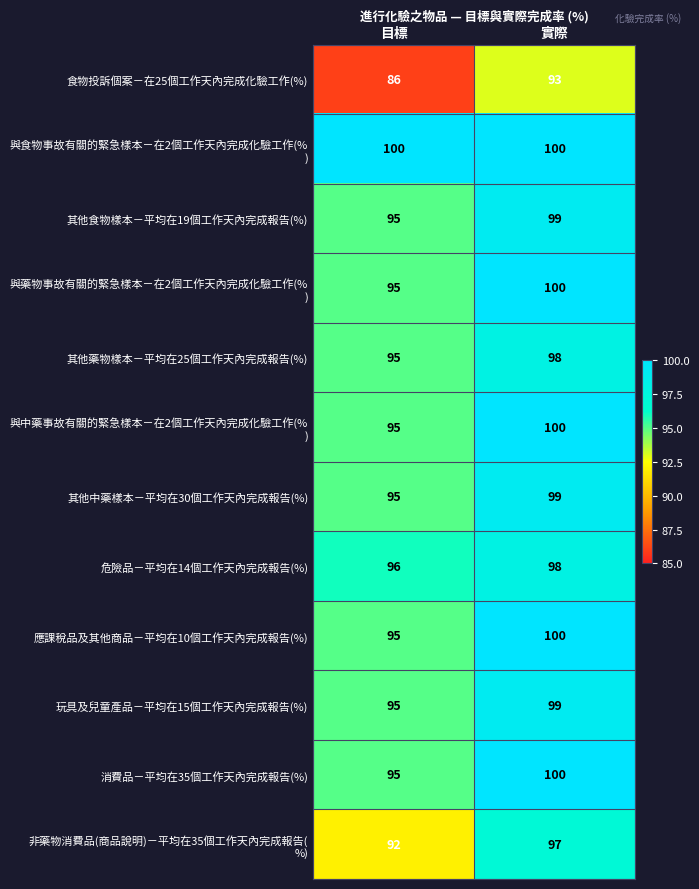

Which series has the largest range (max minus min)?

食物投訴個案－在25個工作天內完成化驗工作(%)